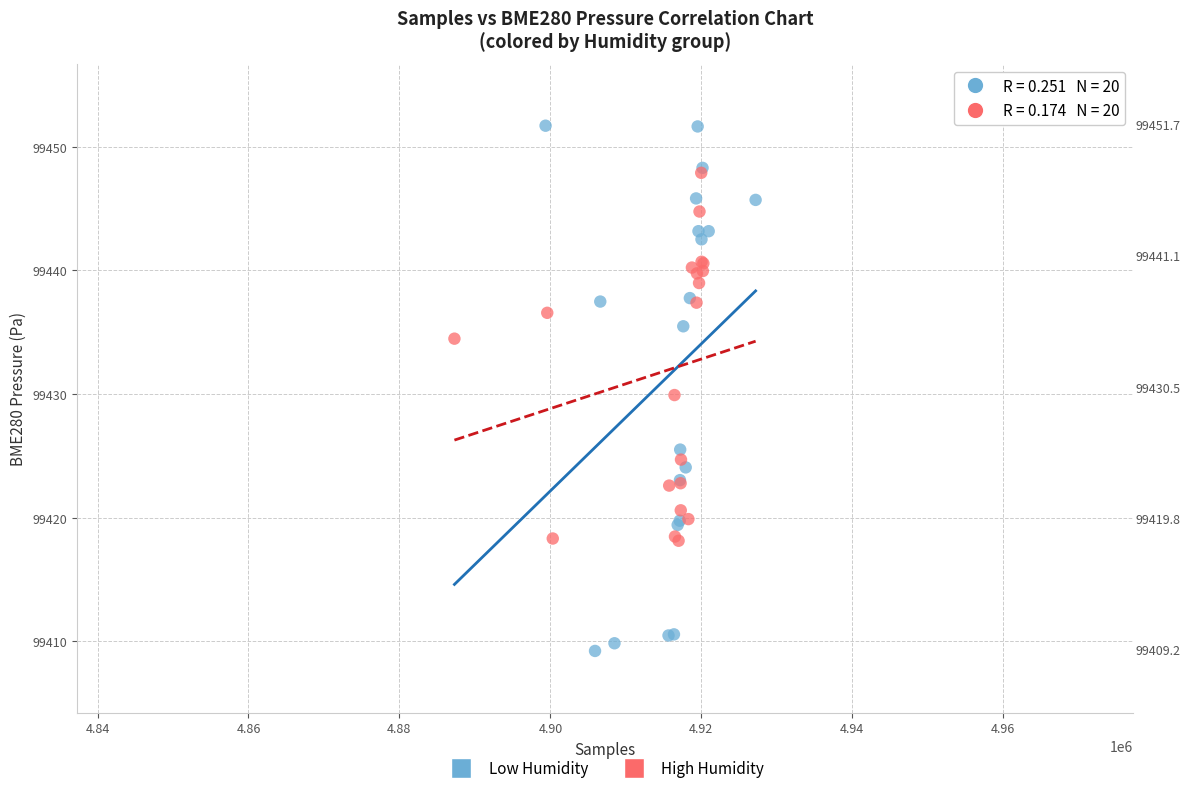

Which series has the largest Y range (max minus min)?

Low Humidity